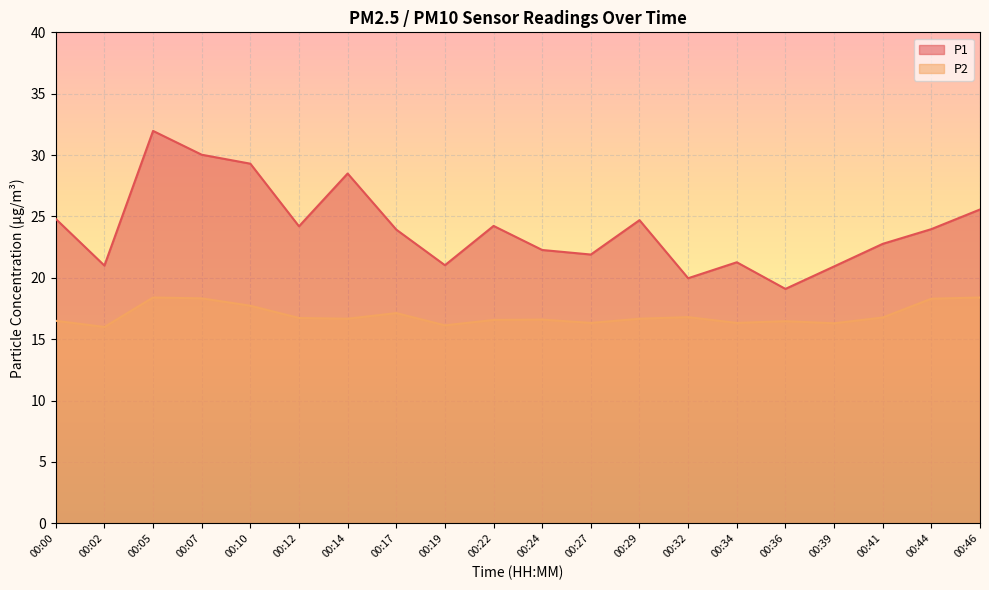

Is the value of P2 at 00:36 greater than the value of P1 at 00:17?

No